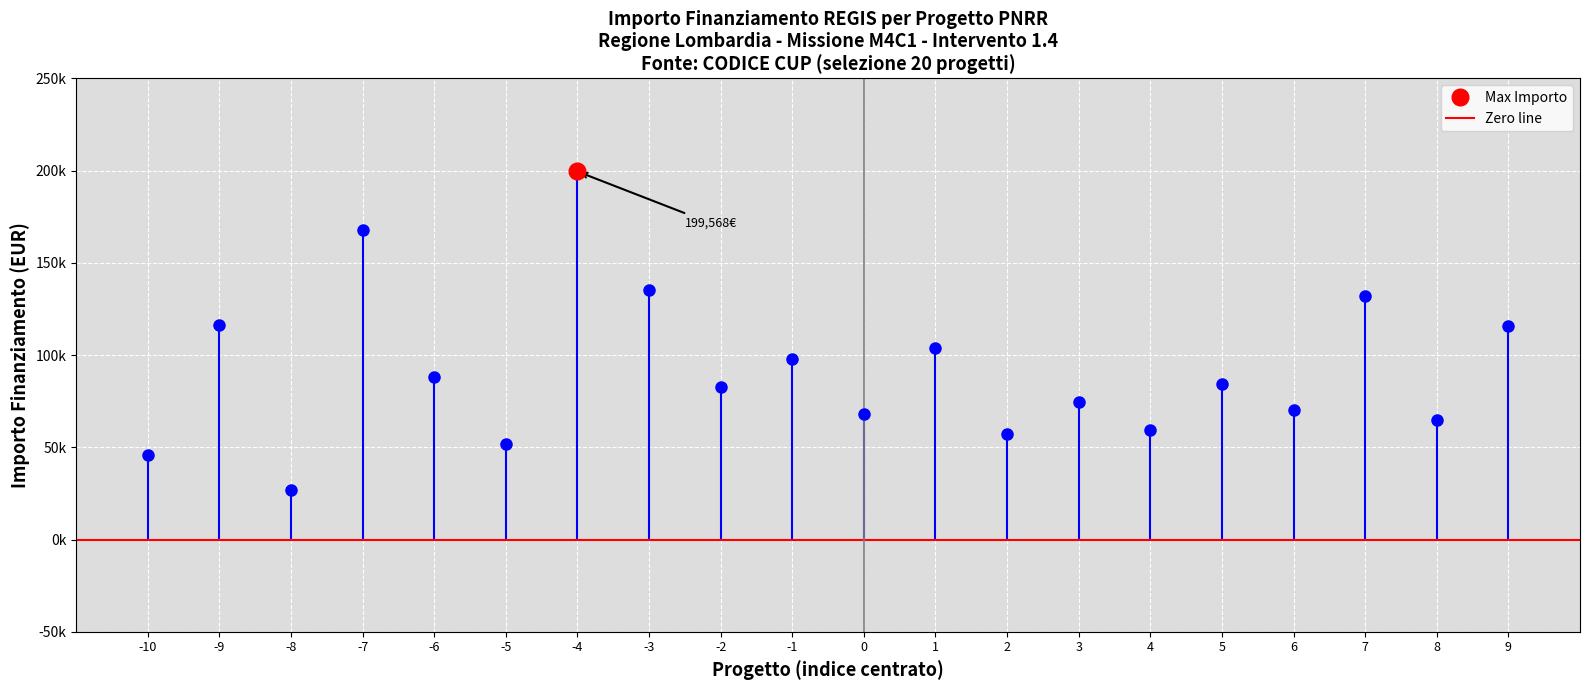

Reading left to right, transcribe all the data shown in this chart.

46044.5	116324.6	26730.0	167724.8	88213.8	51620.1	199567.7	135157.2	82798.6	97694.9	68057.8	103619.9	57160.7	74486.0	59229.0	84538.8	70120.9	132279.7	64886.6	115789.8